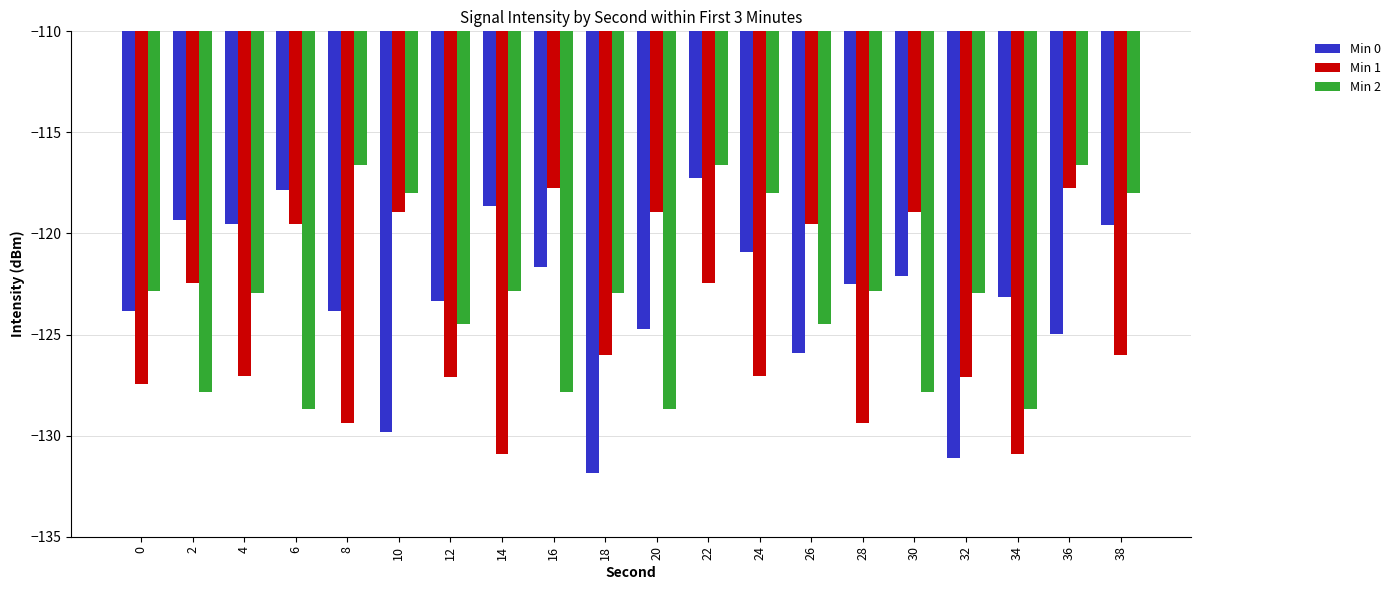

At which category is the sum across all series the highest?

22